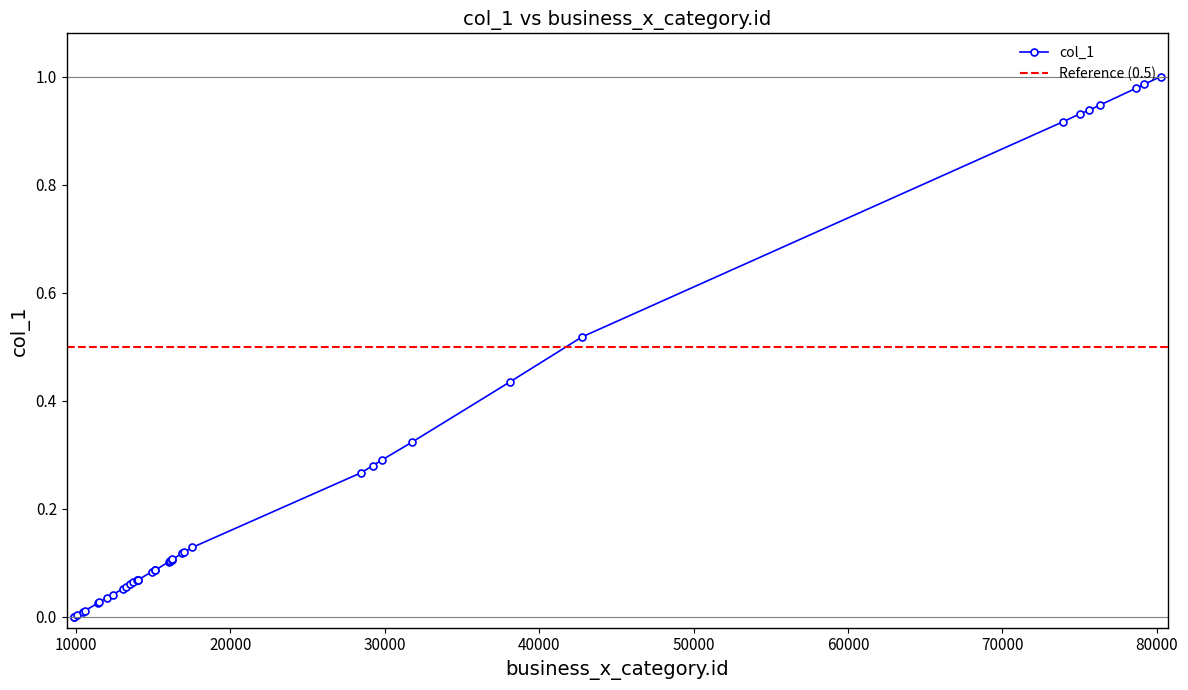

Does the chart have visible grid lines?

No